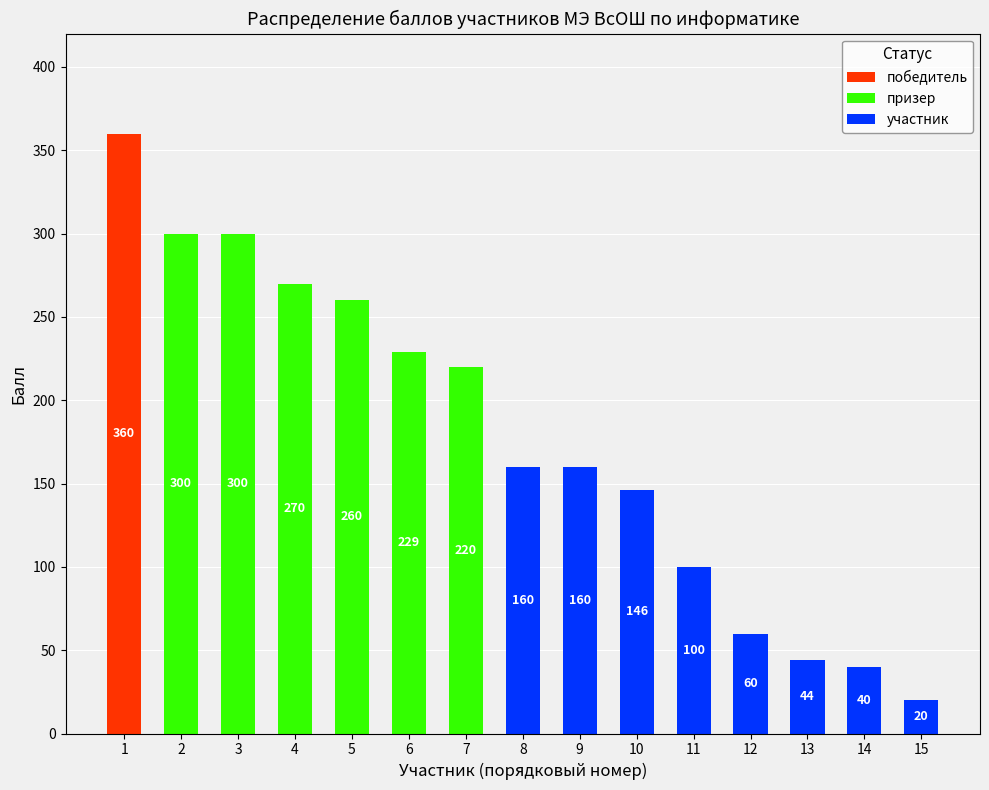

The победитель series shows 0 at 11. True or false?

True